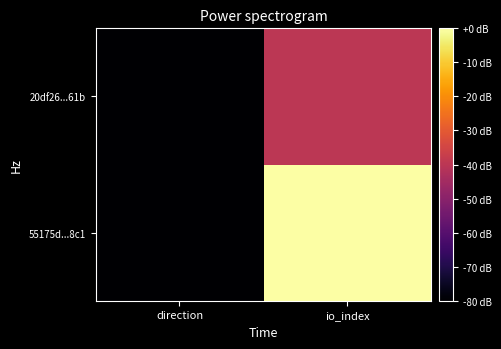

Reading left to right, transcribe all the data shown in this chart.

55175d...8c1: direction=-1	io_index=53
20df26...61b: direction=1	io_index=27